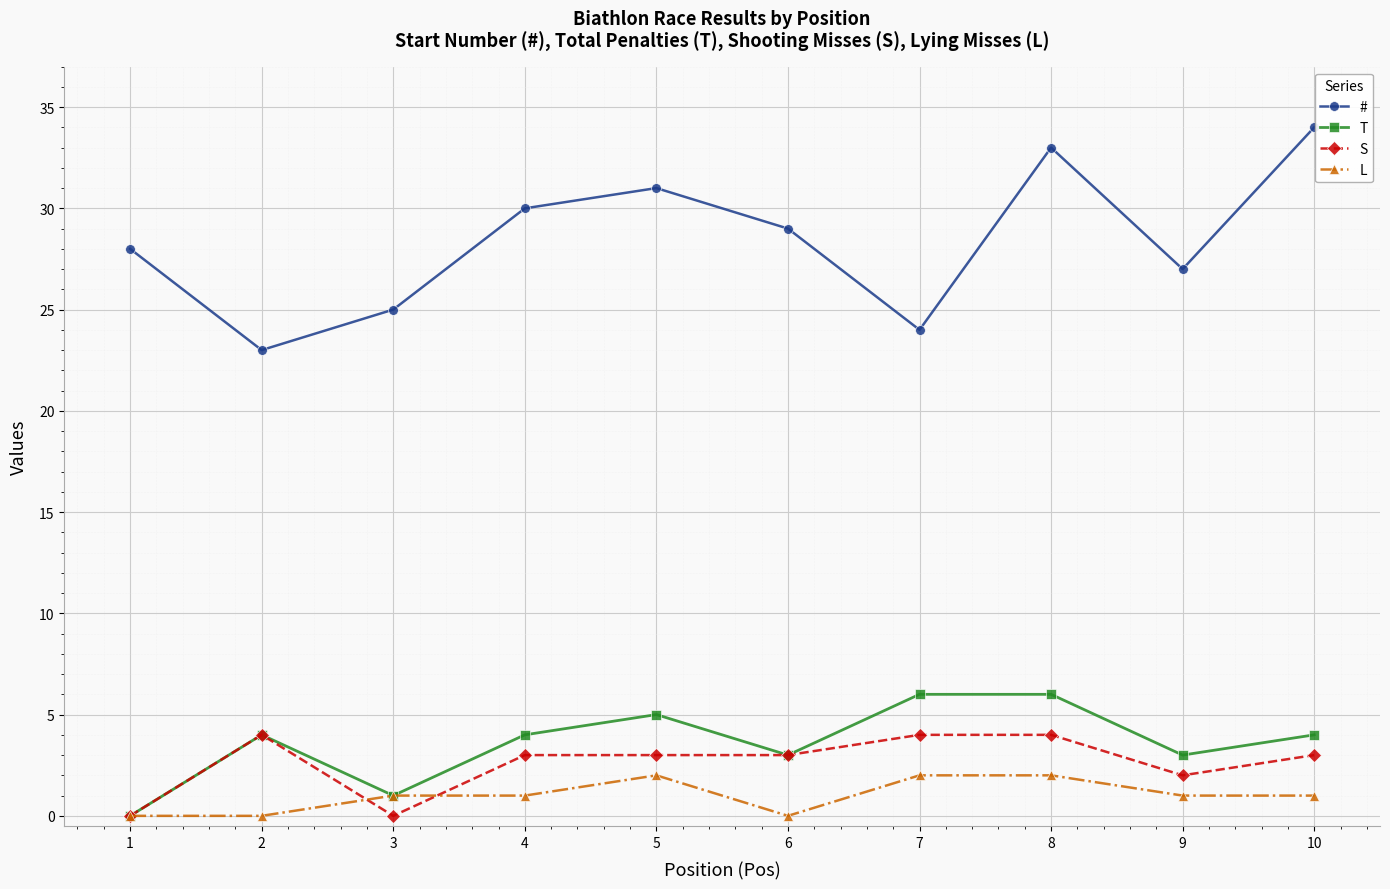

How many L values are between 0 and 2?

10